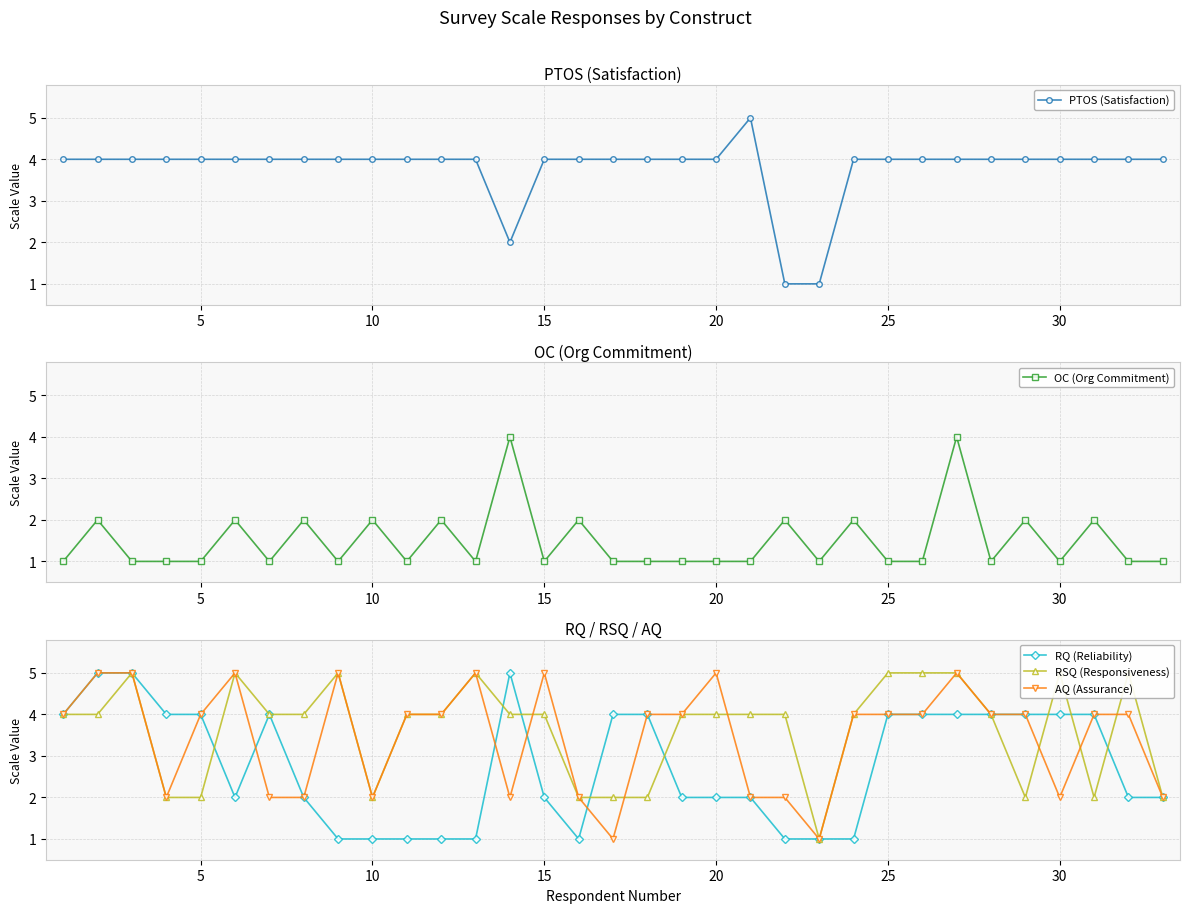

True or false: PTOS (Satisfaction) has more than 0 interior local peaks.

True